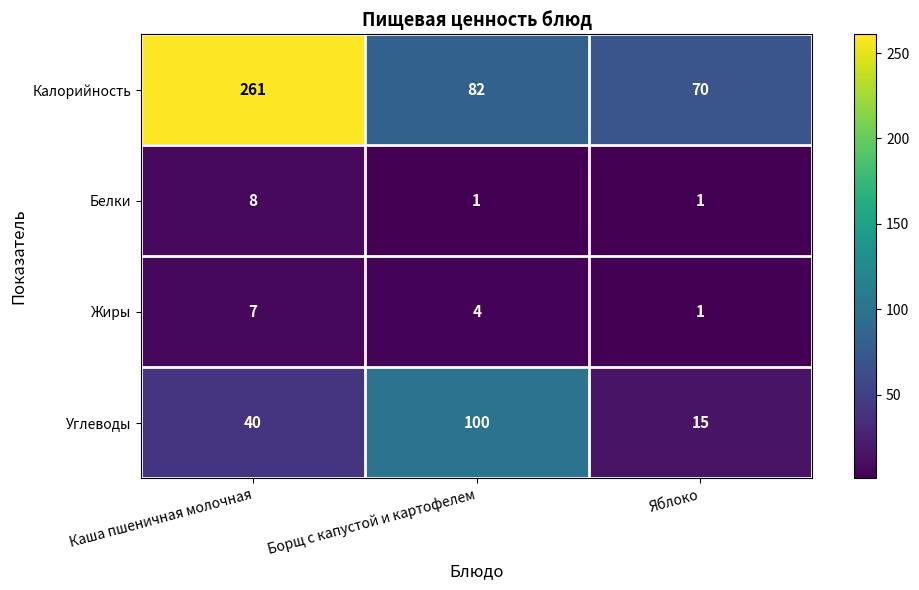

What is the difference between the Жиры values at Яблоко and Борщ с капустой и картофелем?

3